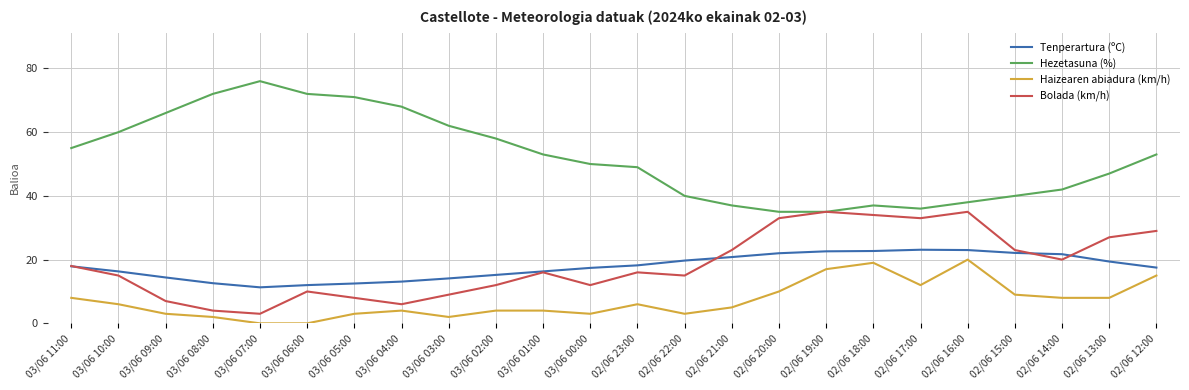

Rank the series by their maximum value, from lowest to highest.

Haizearen abiadura (km/h), Tenperartura (ºC), Bolada (km/h), Hezetasuna (%)